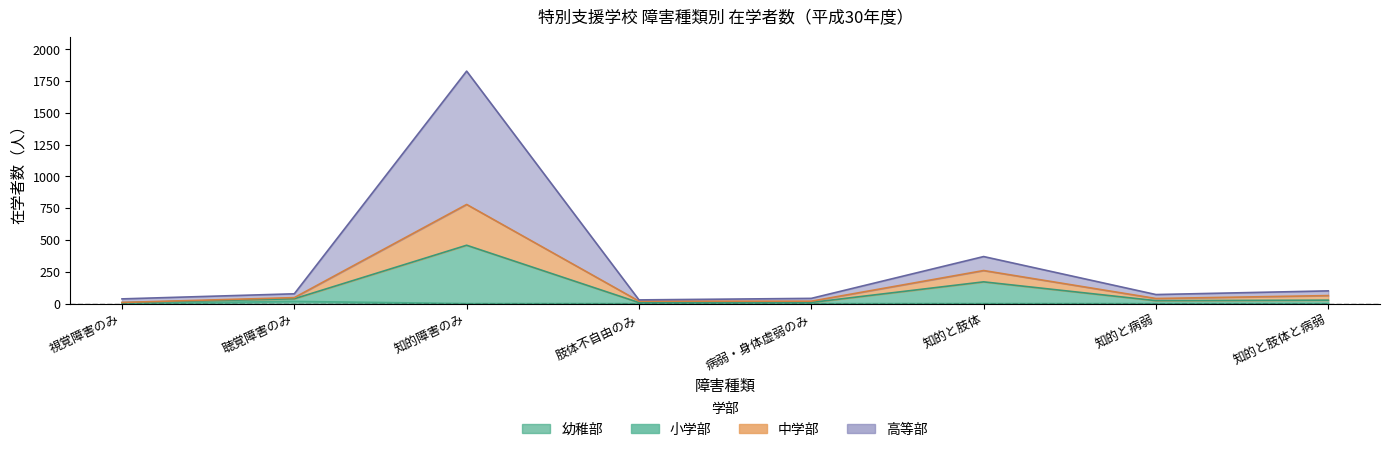

The value of 小学部 at 病弱・身体虚弱のみ is 9. True or false?

True